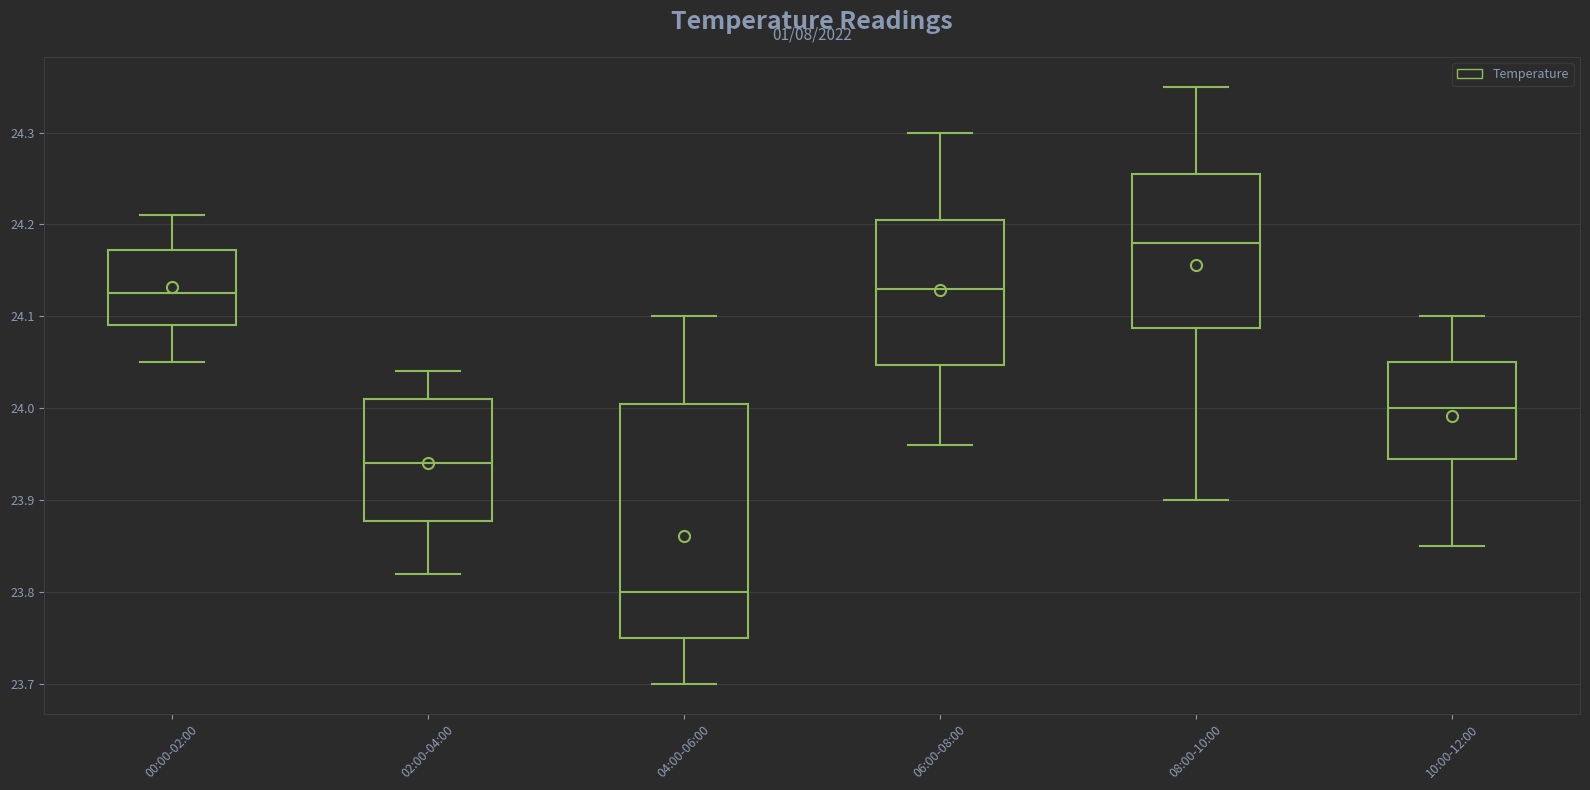

Reading left to right, transcribe this box plot: for each box, give where its median line is, the range the box spans, and where its two whiskers end, as read against the y-axis. The values are not printed on the chart, so give them approximately, as read against the axis.

00:00-02:00: median 24.13, box 24.09 to 24.17, whiskers 24.05 to 24.21
02:00-04:00: median 23.94, box 23.88 to 24.01, whiskers 23.82 to 24.04
04:00-06:00: median 23.80, box 23.75 to 24.01, whiskers 23.70 to 24.10
06:00-08:00: median 24.13, box 24.05 to 24.21, whiskers 23.96 to 24.30
08:00-10:00: median 24.18, box 24.09 to 24.26, whiskers 23.90 to 24.35
10:00-12:00: median 24.00, box 23.95 to 24.05, whiskers 23.85 to 24.10